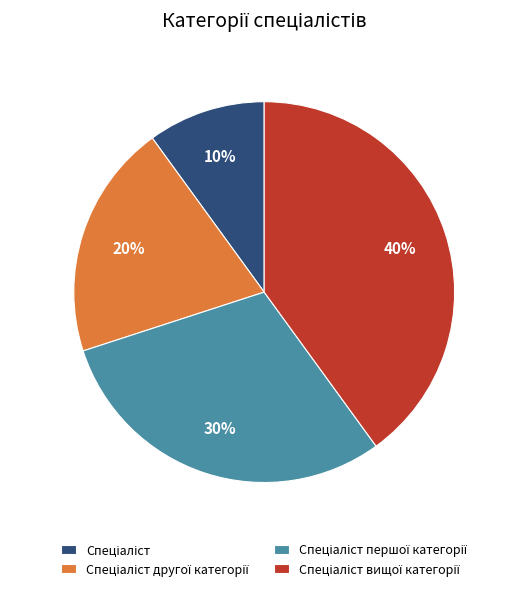

How many segments does this pie chart have?

4